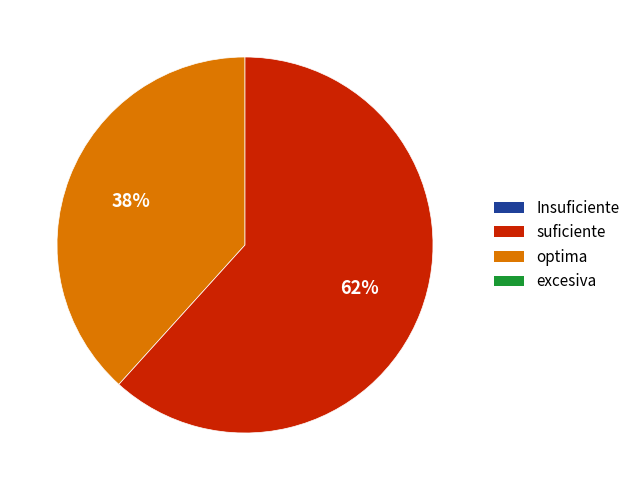

Does any single category account for the majority?

Yes